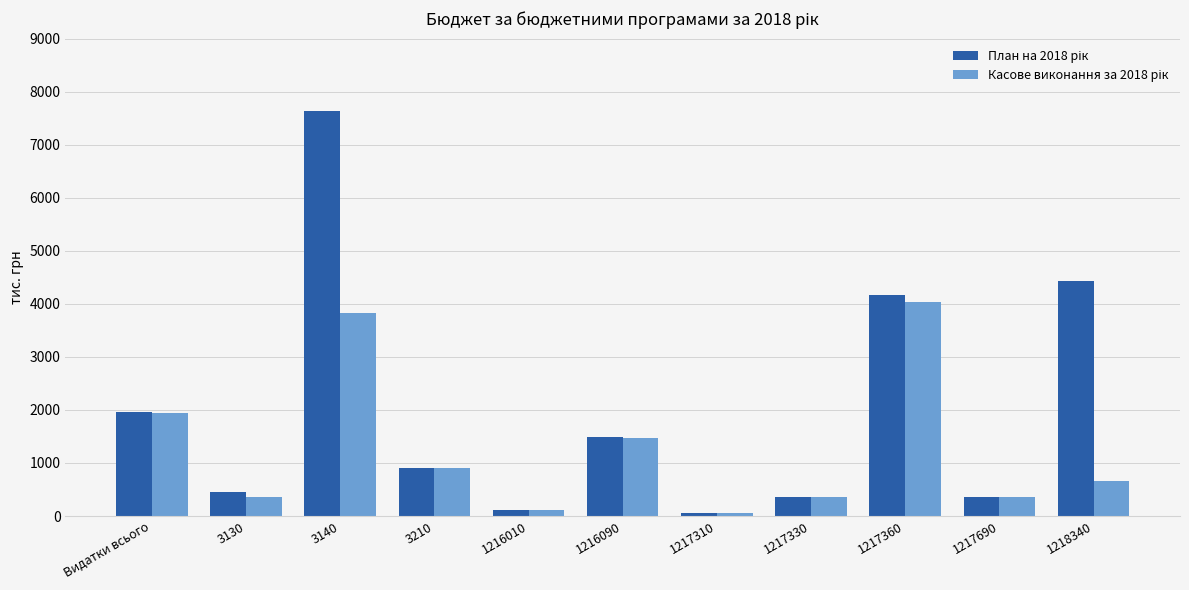

What is the greatest value displayed?

7643.6